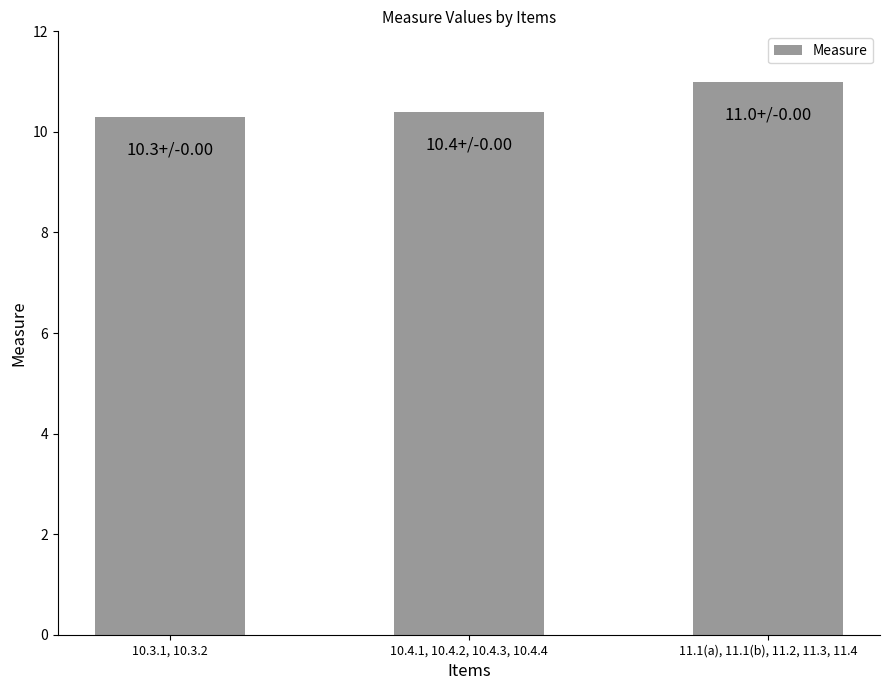

What is the average value?

10.6